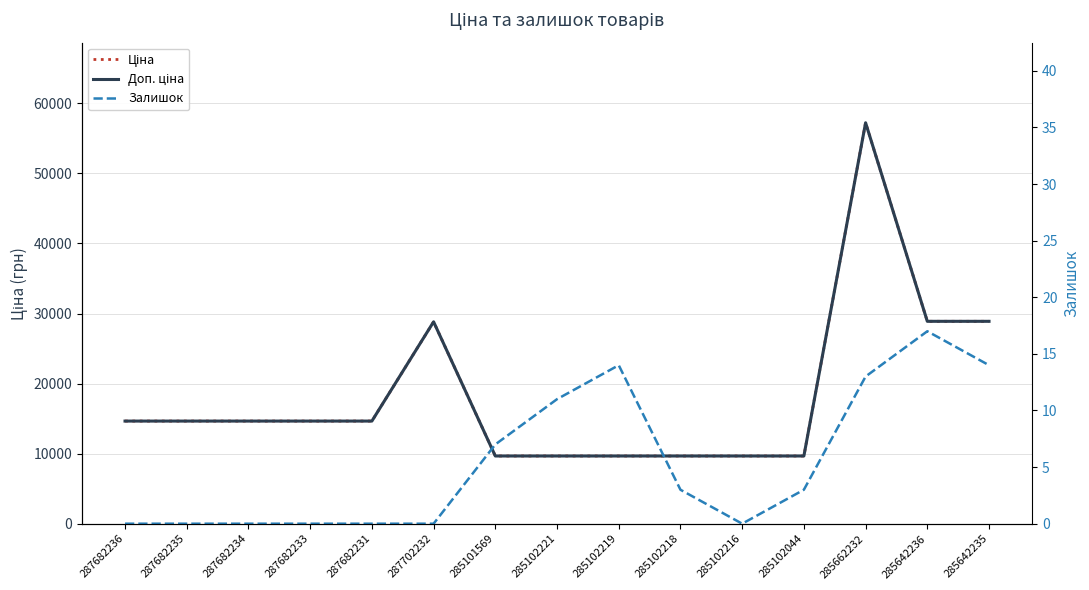

The Ціна series shows 46253.2 at 285642236. True or false?

False